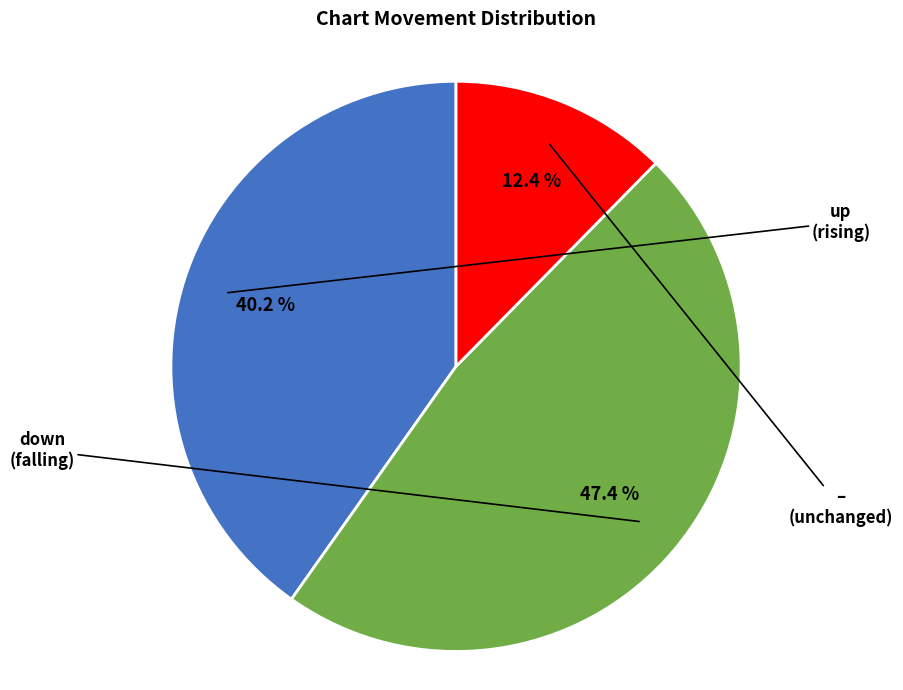

Is there any slice that represents more than half of the pie?

No